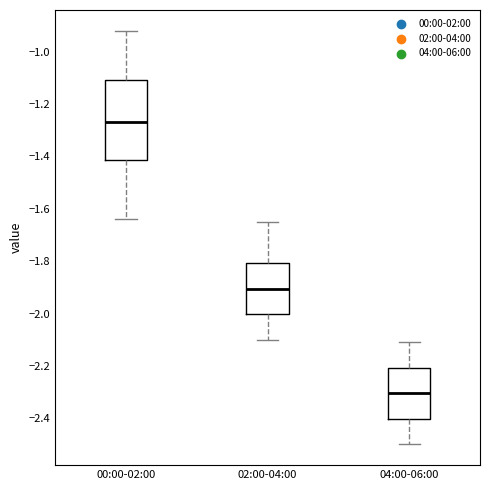

Which box has the lowest median line?

04:00-06:00